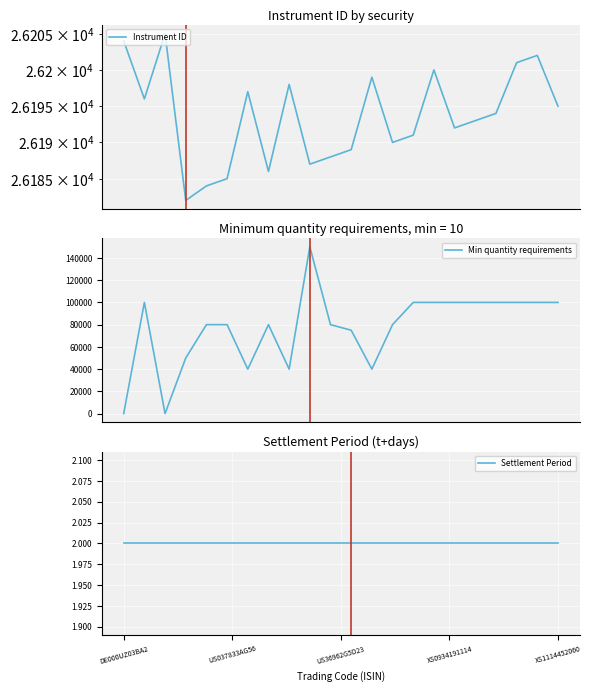

True or false: Settlement Period and Instrument ID intersect in this chart.

False